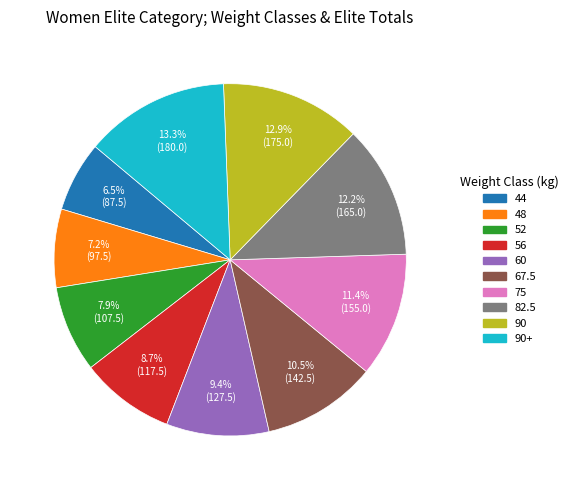

To the nearest percent, what is the average slice percentage?

10%